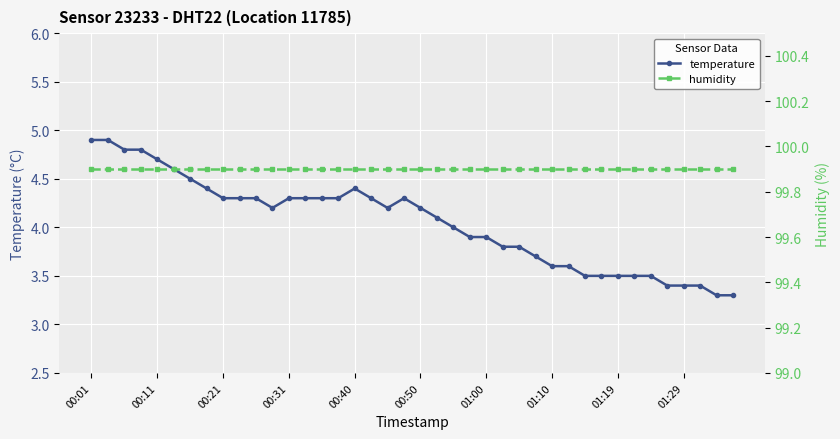

What is the average value of the temperature series?

4.0